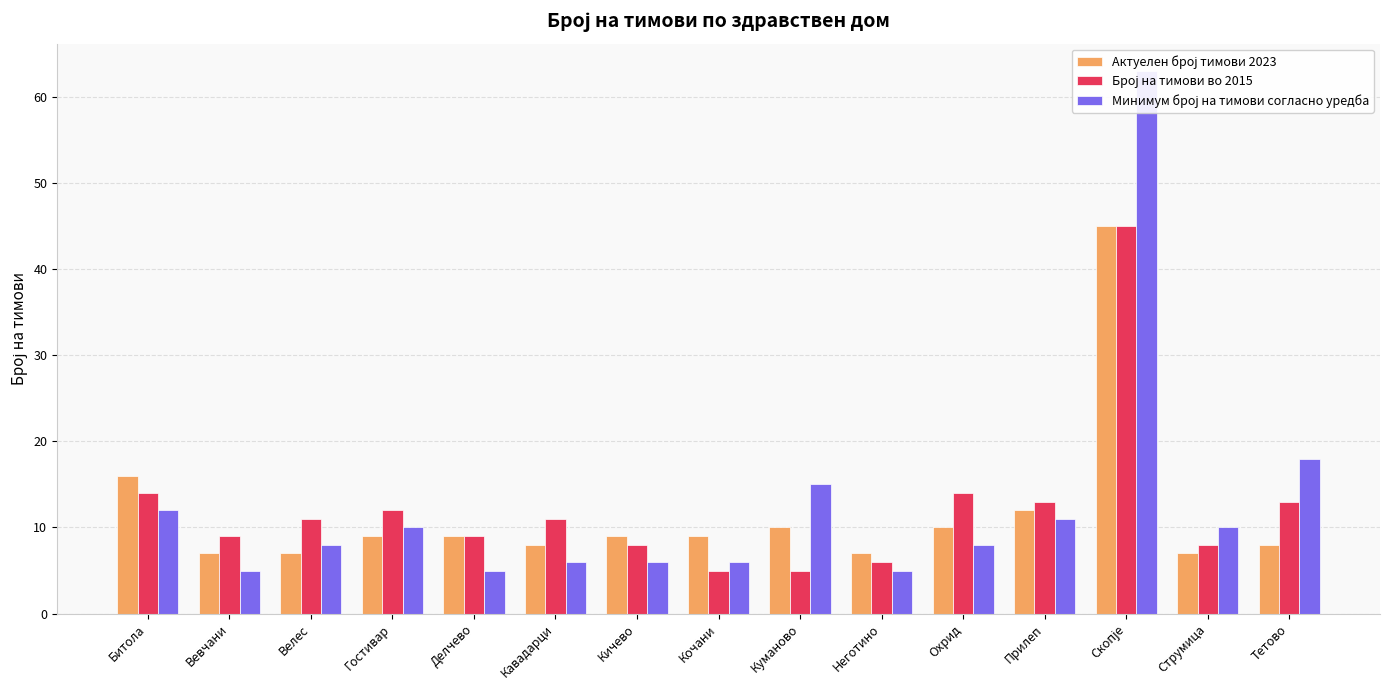

What is the maximum value for Број на тимови во 2015?

45